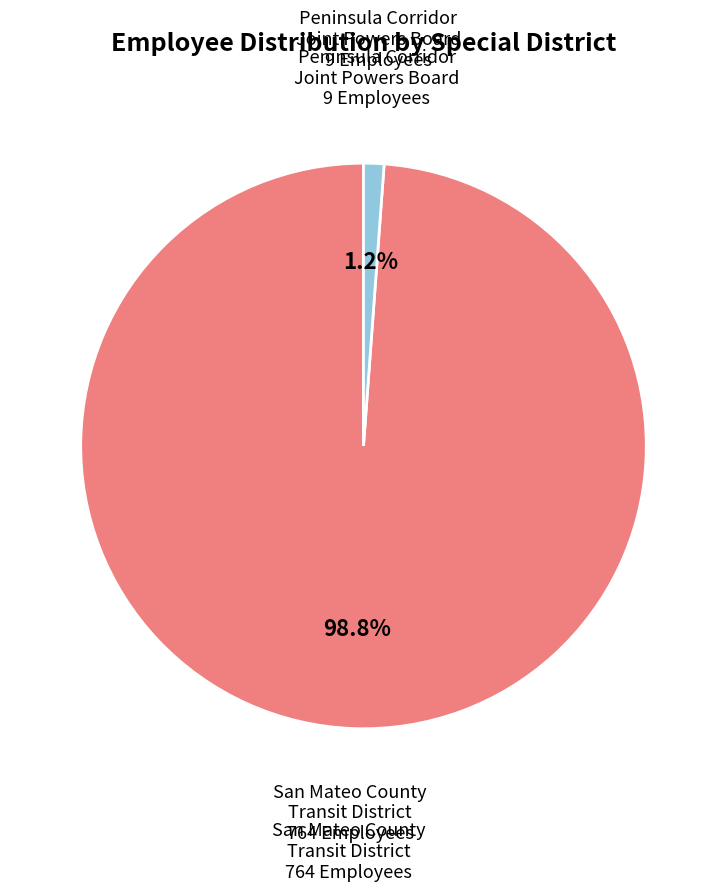

Is there any slice that represents more than half of the pie?

Yes